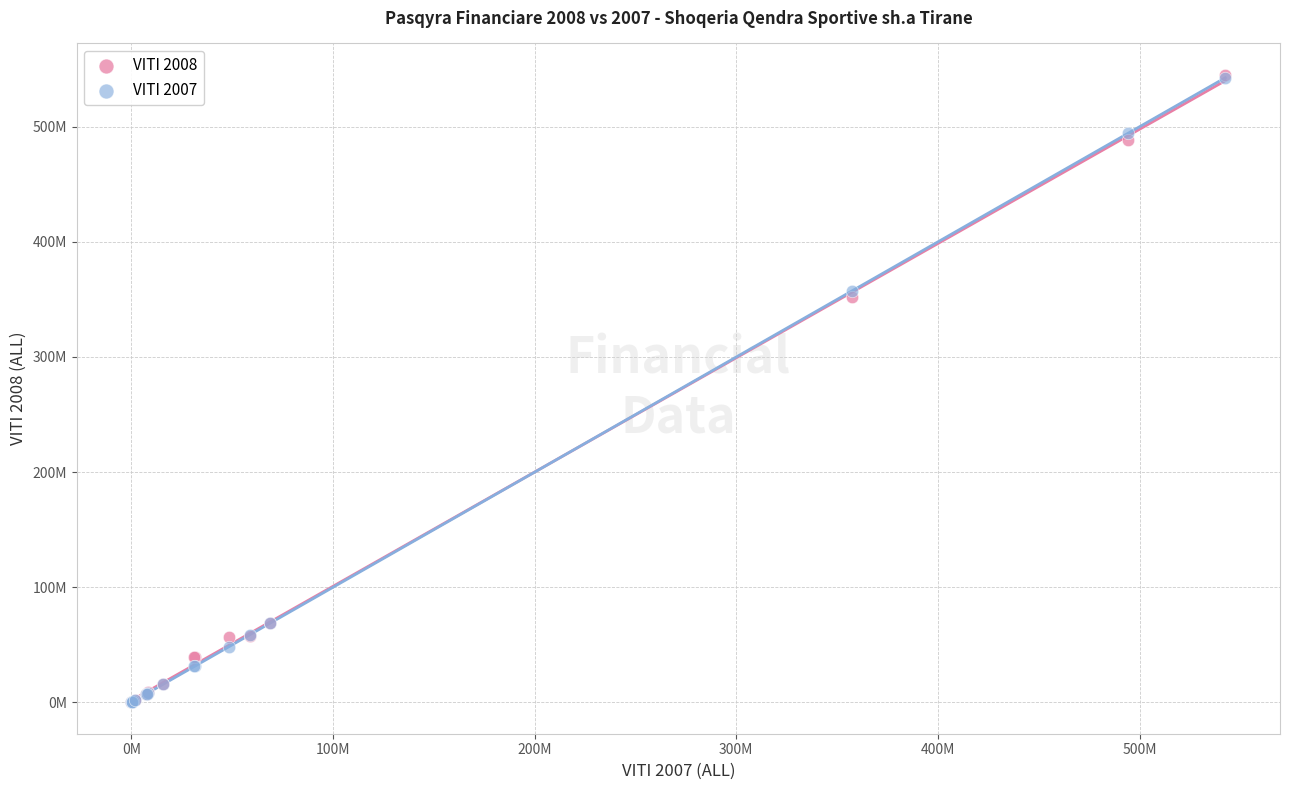

What are all the series names shown in the legend?

VITI 2008, VITI 2007